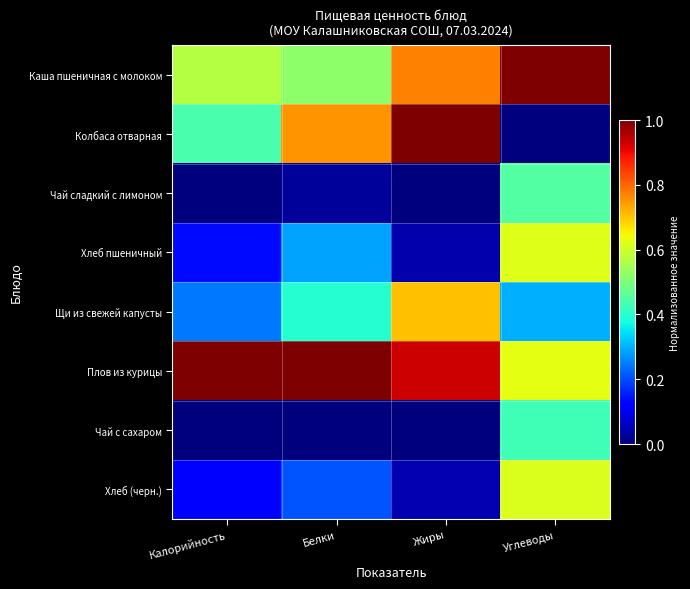

Reading left to right, extract all data points from this chart.

Каша пшеничная с молоком: Калорийность=0.6	Белки=0.5	Жиры=0.8	Углеводы=1.0
Колбаса отварная: Калорийность=0.4	Белки=0.8	Жиры=1.0	Углеводы=0.0
Чай сладкий с лимоном: Калорийность=0.0	Белки=0.0	Жиры=0.0	Углеводы=0.5
Хлеб пшеничный: Калорийность=0.1	Белки=0.3	Жиры=0.0	Углеводы=0.6
Щи из свежей капусты: Калорийность=0.2	Белки=0.4	Жиры=0.7	Углеводы=0.3
Плов из курицы: Калорийность=1.0	Белки=1.0	Жиры=0.9	Углеводы=0.6
Чай с сахаром: Калорийность=0.0	Белки=0.0	Жиры=0.0	Углеводы=0.4
Хлеб (черн.): Калорийность=0.1	Белки=0.2	Жиры=0.0	Углеводы=0.6